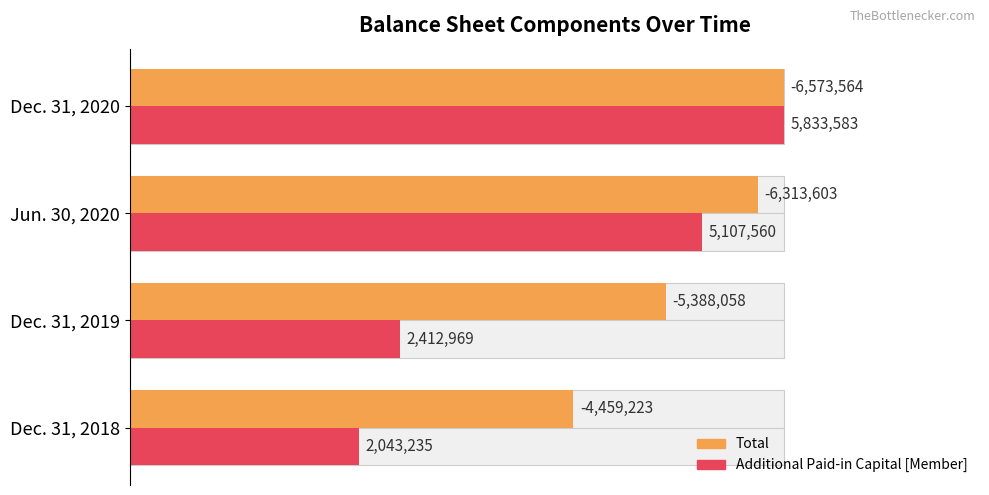

Which series has the widest spread of values?

Additional Paid-in Capital [Member]